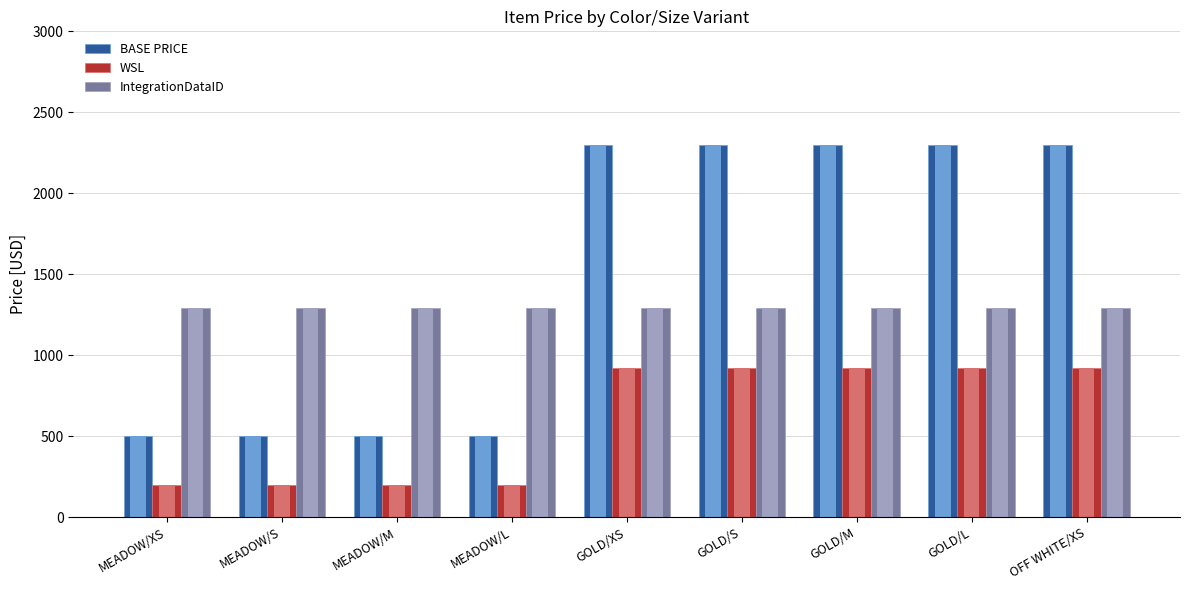

What are all the series names shown in the legend?

BASE PRICE, WSL, IntegrationDataID